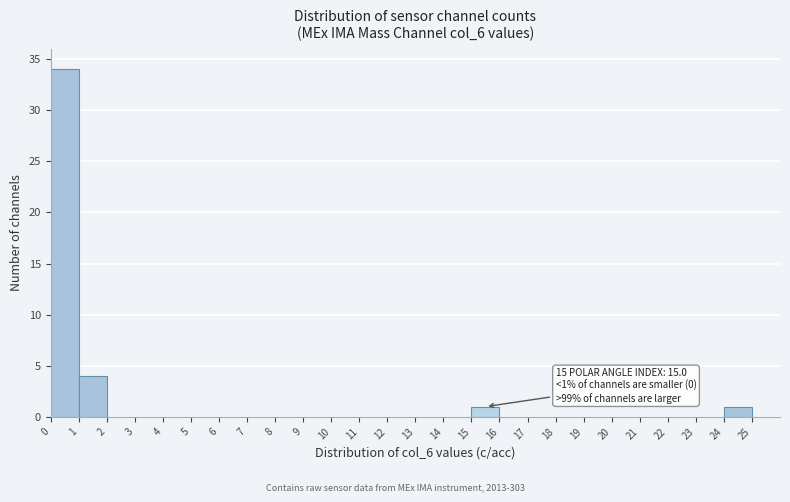

Over which range of the x-axis is the bar tallest?

0 to 1